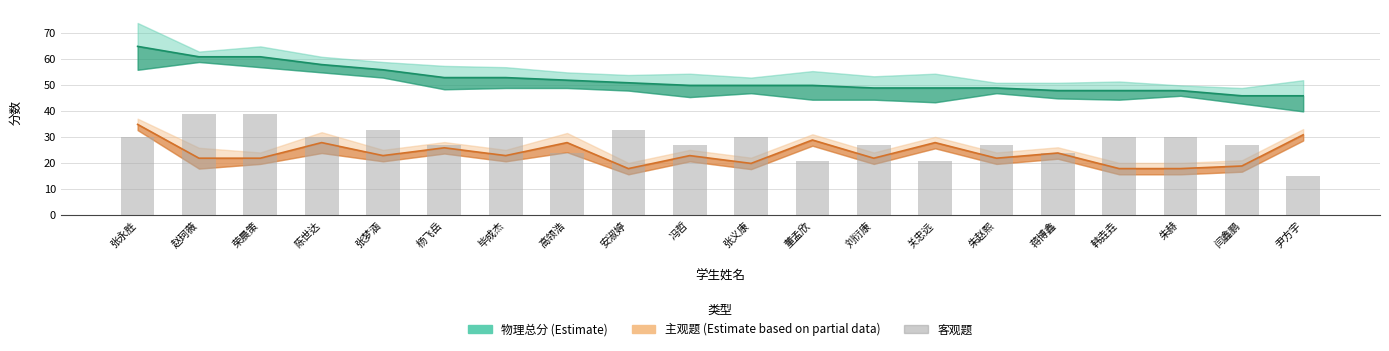

At which category does the chart reach its minimum across all series?

尹方宇